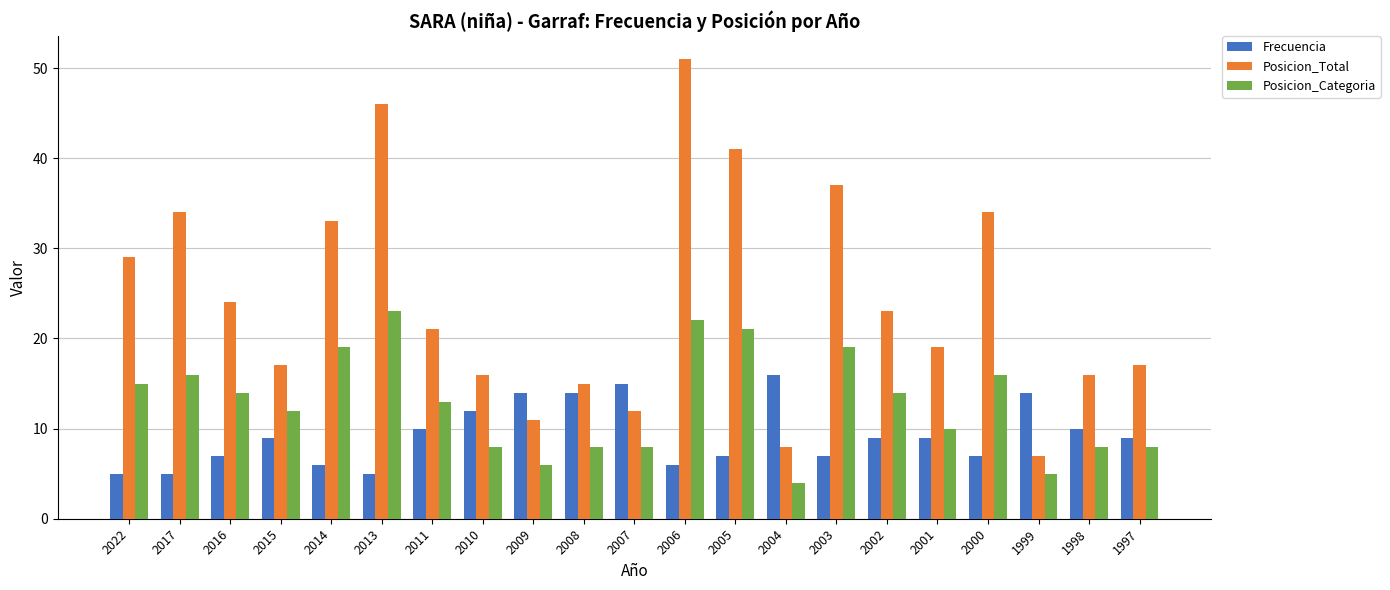

What is the sum of all Posicion_Total values?

511